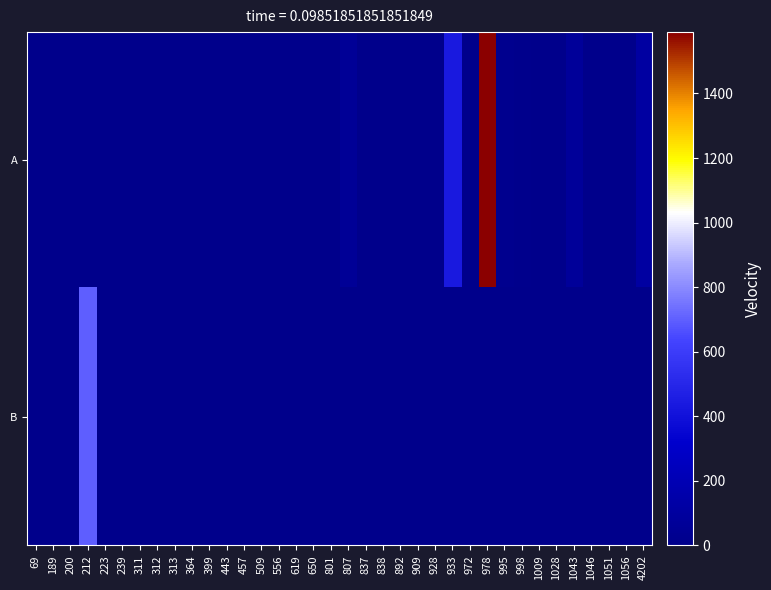

Which has a higher value, 4202 or 995?

4202